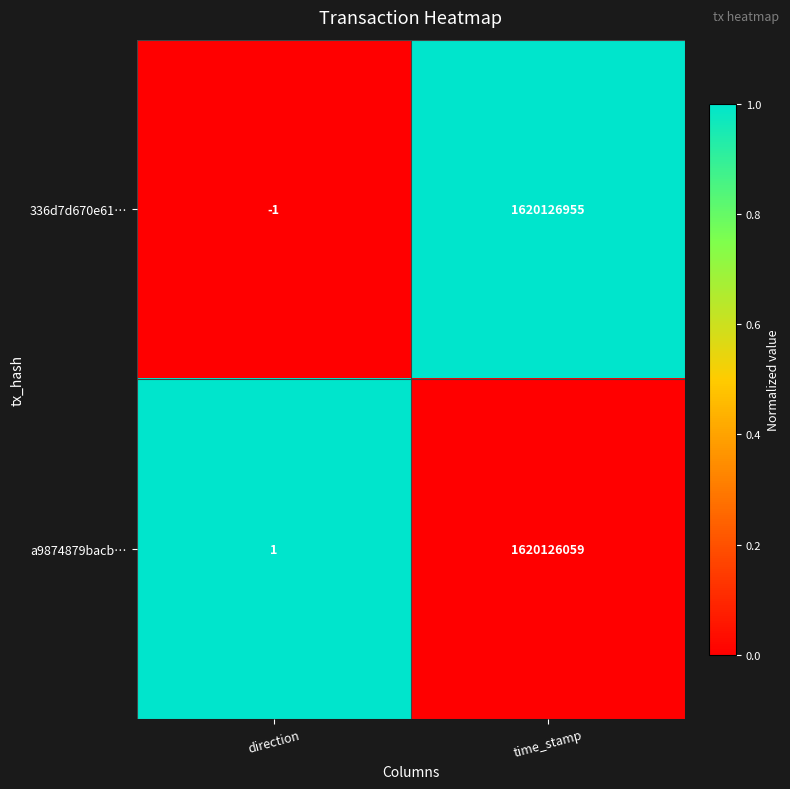

What is the difference between the 336d7d670e61… values at time_stamp and direction?

1620126956